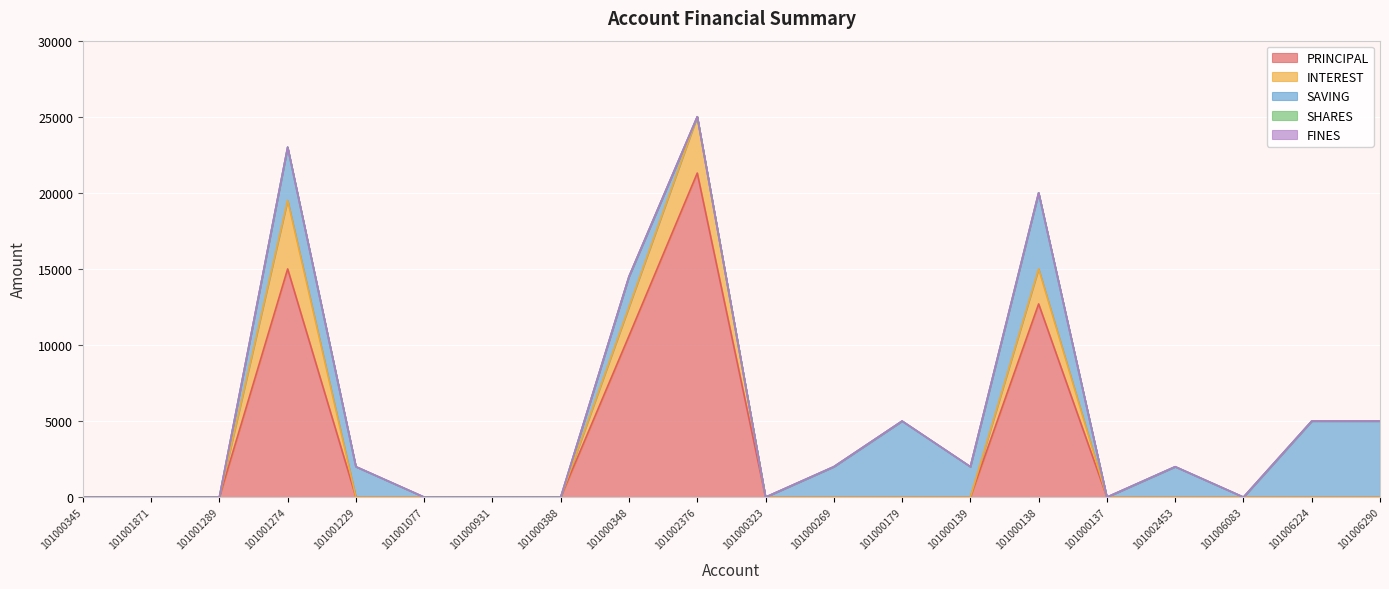

How many values in INTEREST are above zero?

4